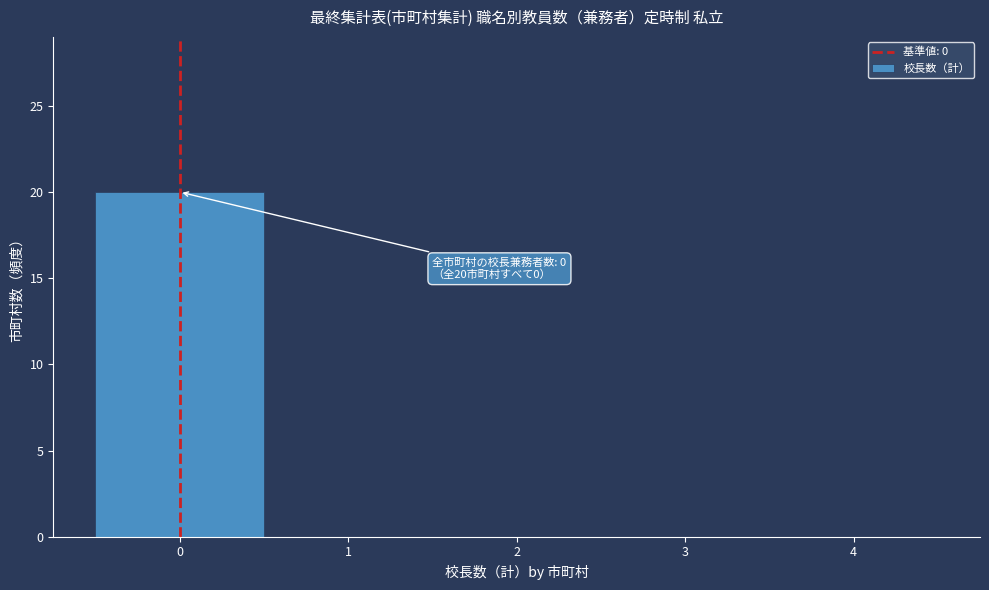

Which range on the x-axis has the tallest bar?

-0.5 to 0.5